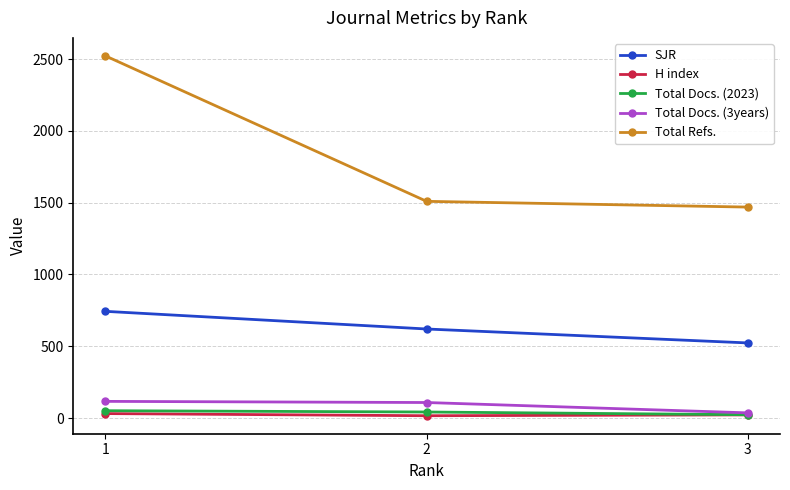

What is the minimum value for Total Refs.?

1469